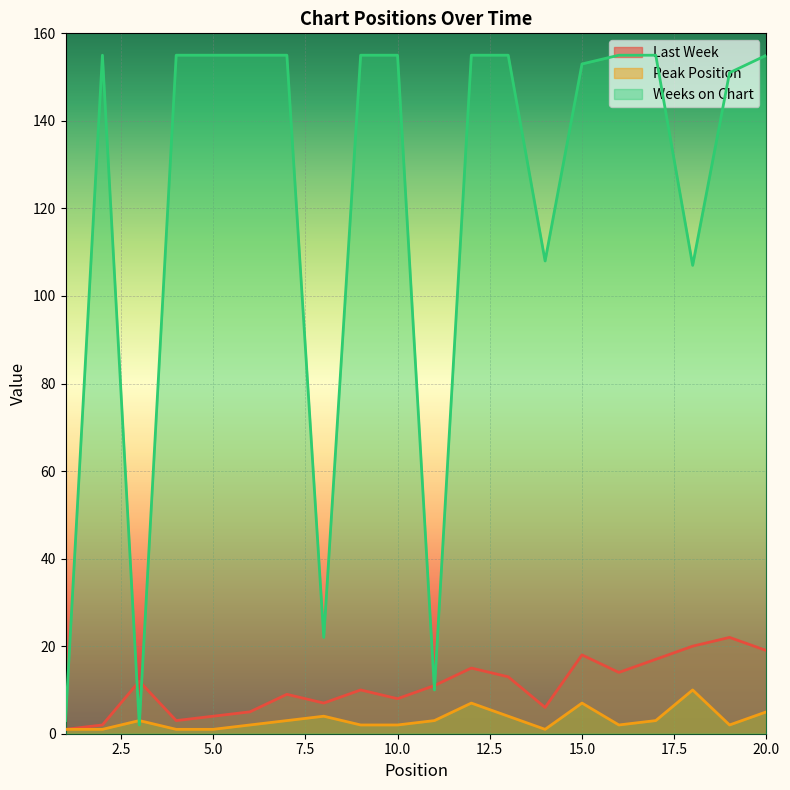

How many interior local valleys does the Weeks on Chart series have?

5